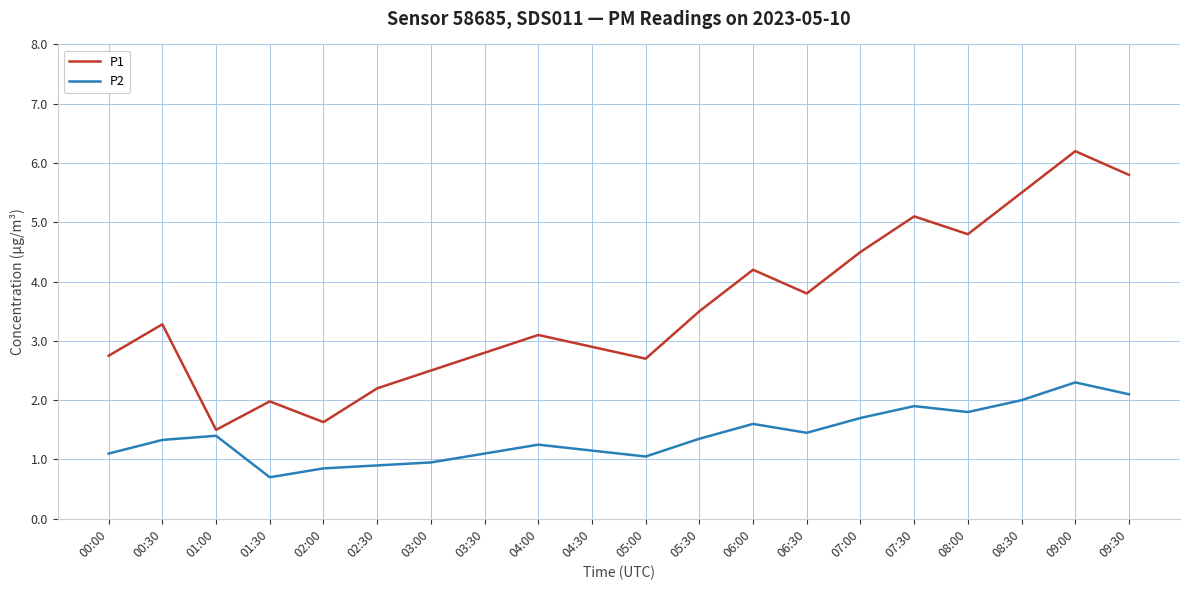

Does the chart display data point markers on the line(s)?

No